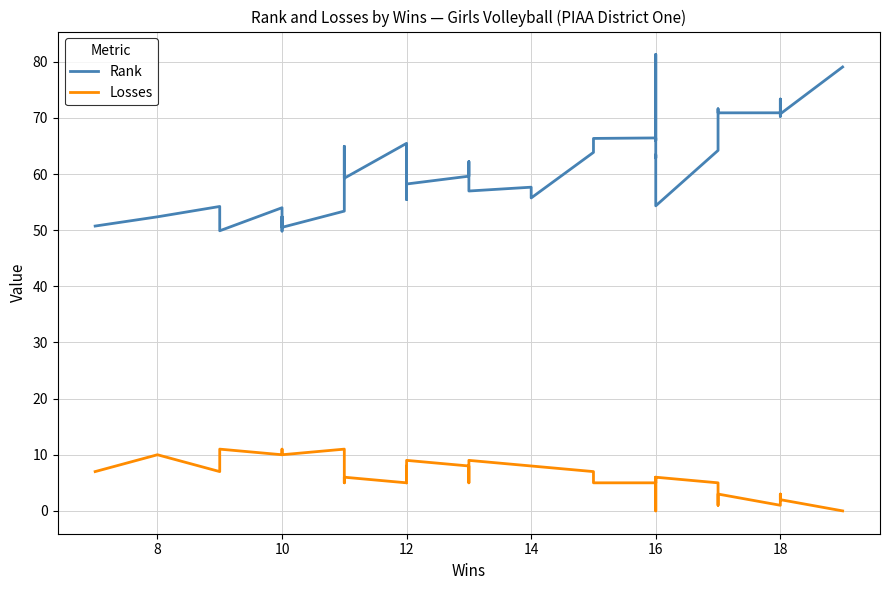

Is the value of Losses at 6 greater than the value of Rank at 31?

No